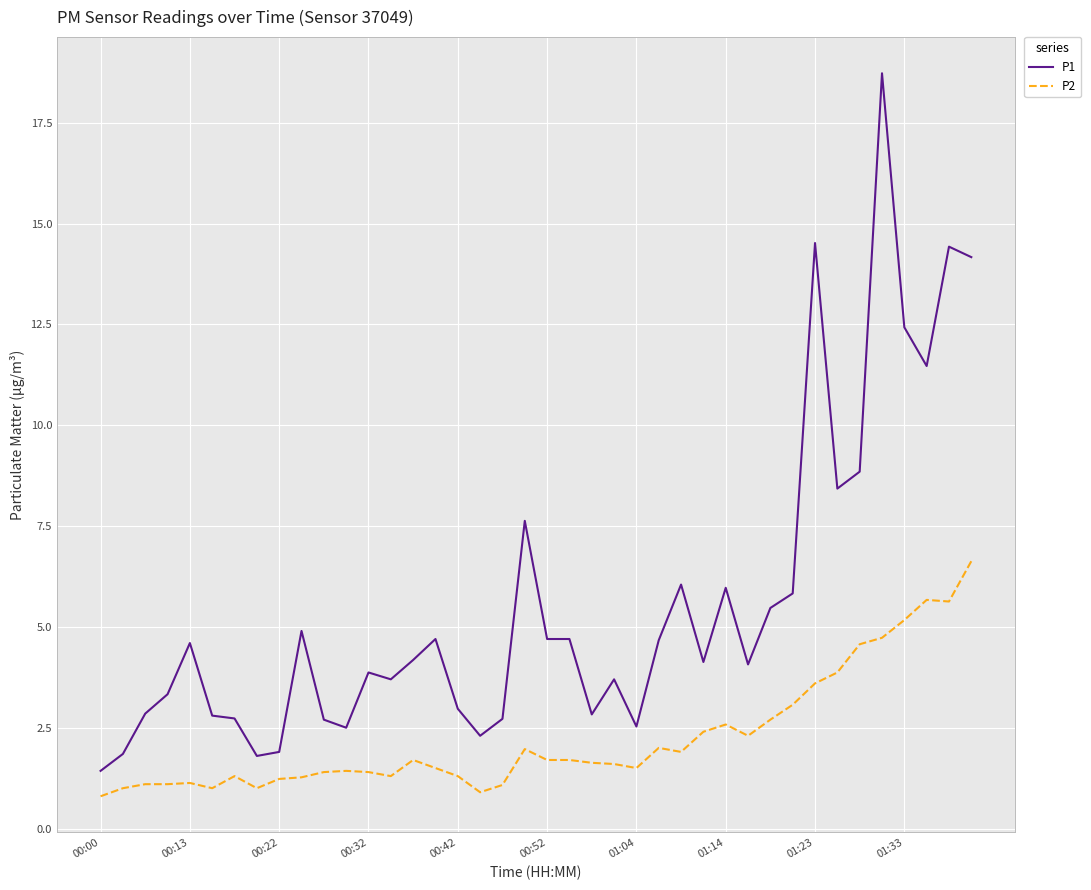

List the series in order of their peak value, lowest first.

P2, P1